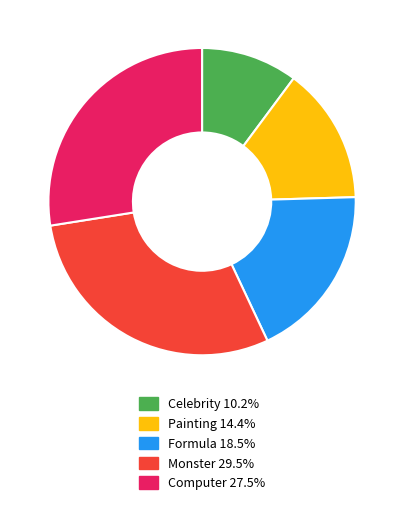

Count the number of slices in the pie.

5